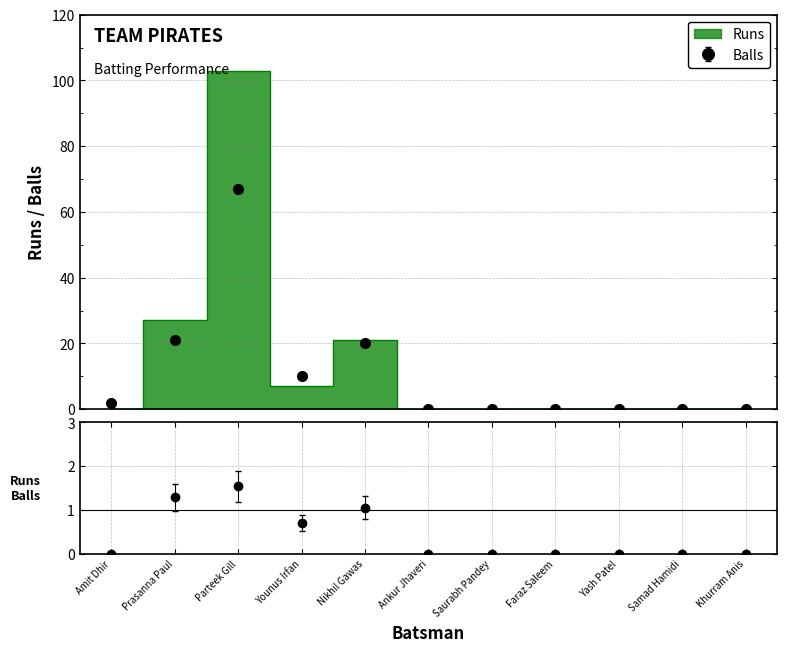

What is the average value of the Runs series?

14